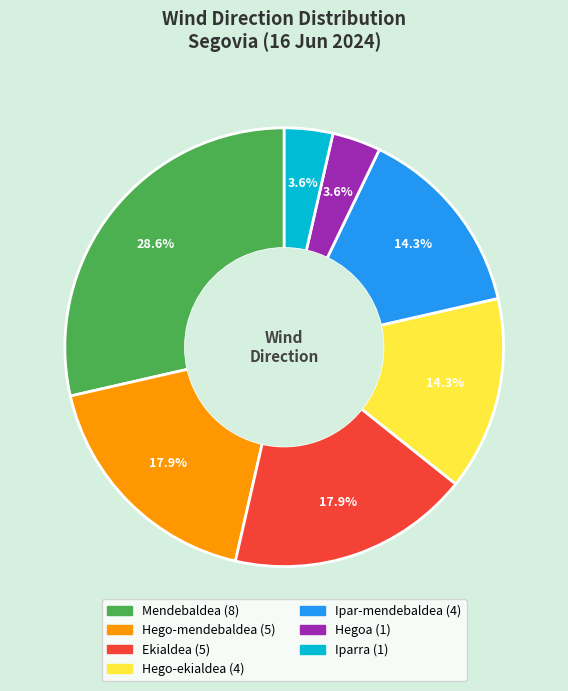

Approximately how many times larger is the value at Hego-mendebaldea compared to Ekialdea?

1.0